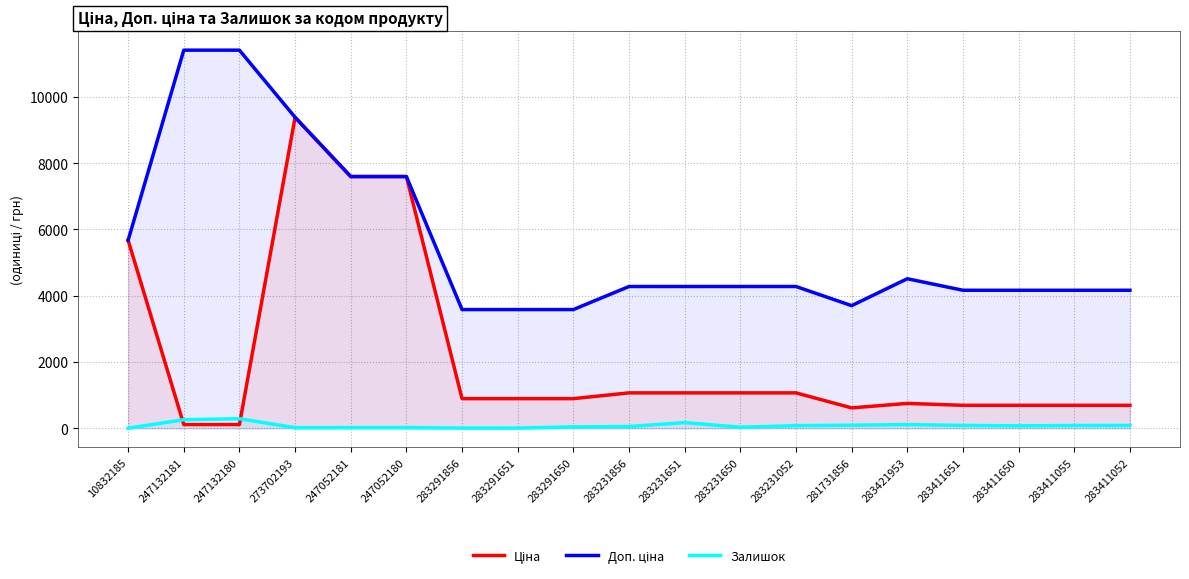

True or false: Доп. ціна and Ціна cross at least once.

False